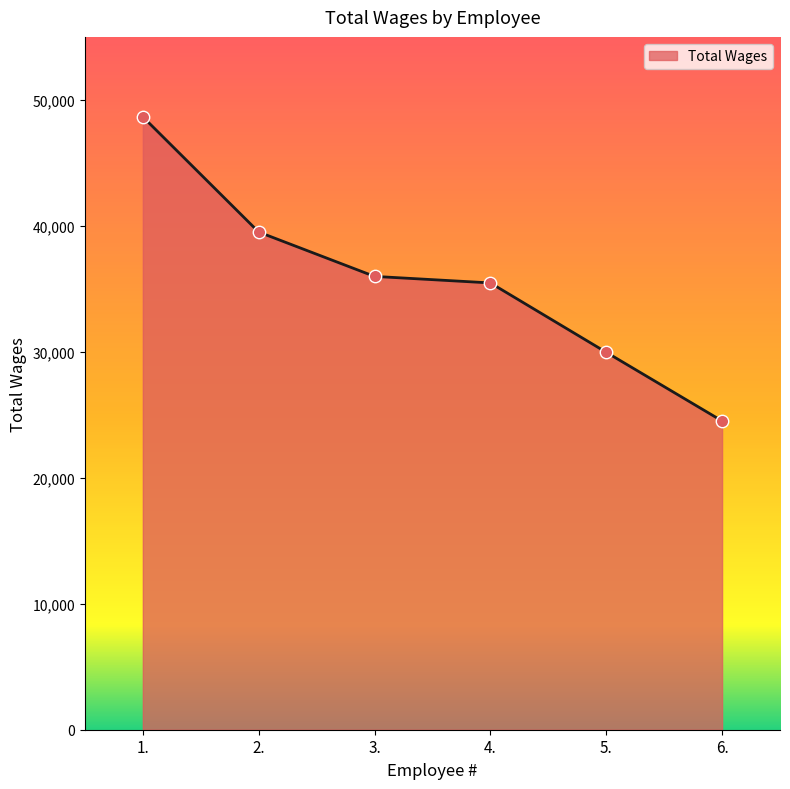

Approximately how many times larger is the value at 3. compared to 5.?

1.2